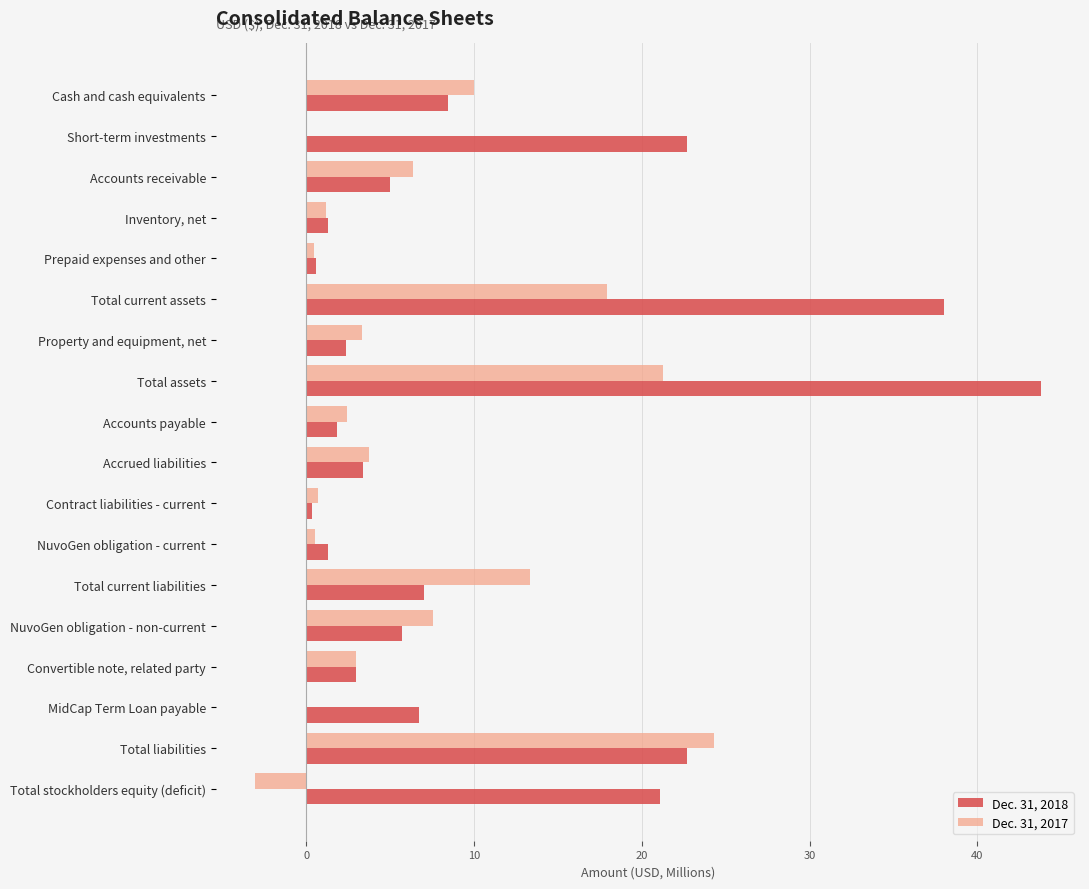

What is the sum of all Dec. 31, 2017 values?

112.9